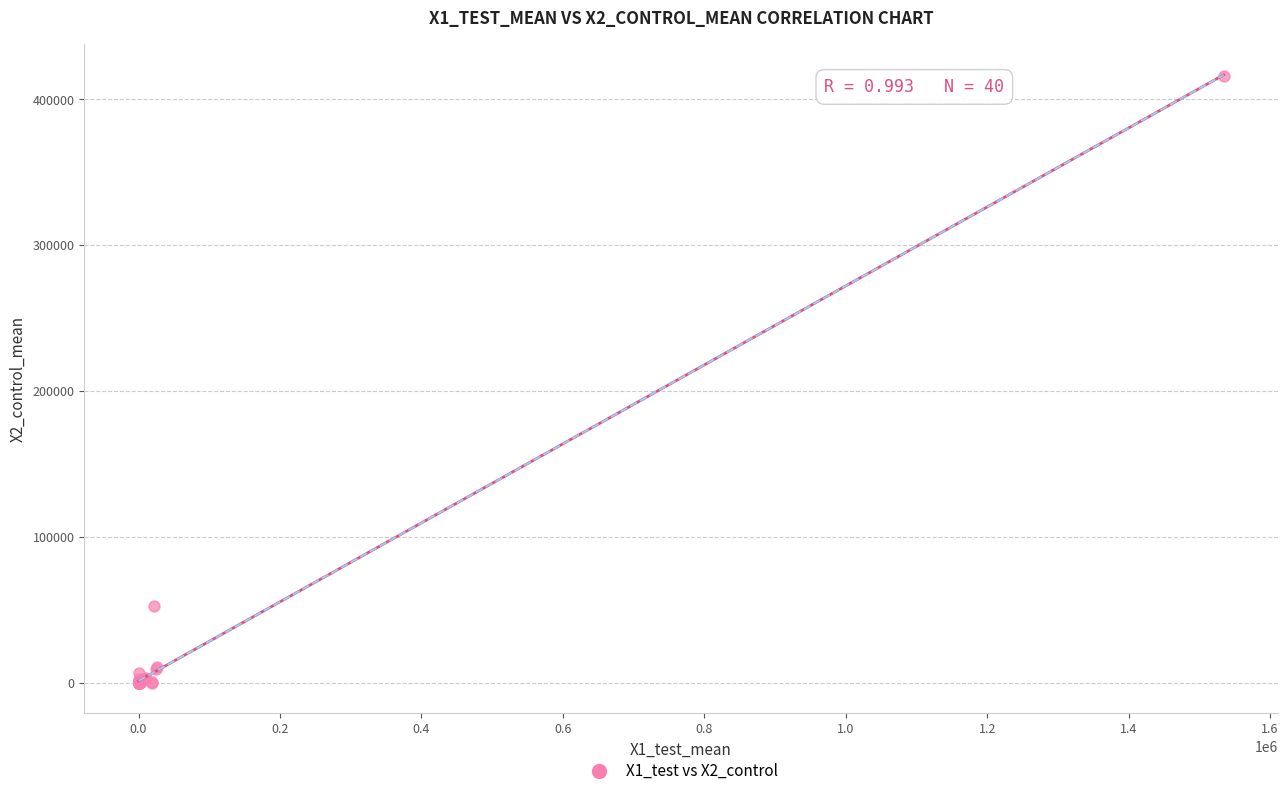

What Y value in the scatter plot is closest to 208042?

52651.7